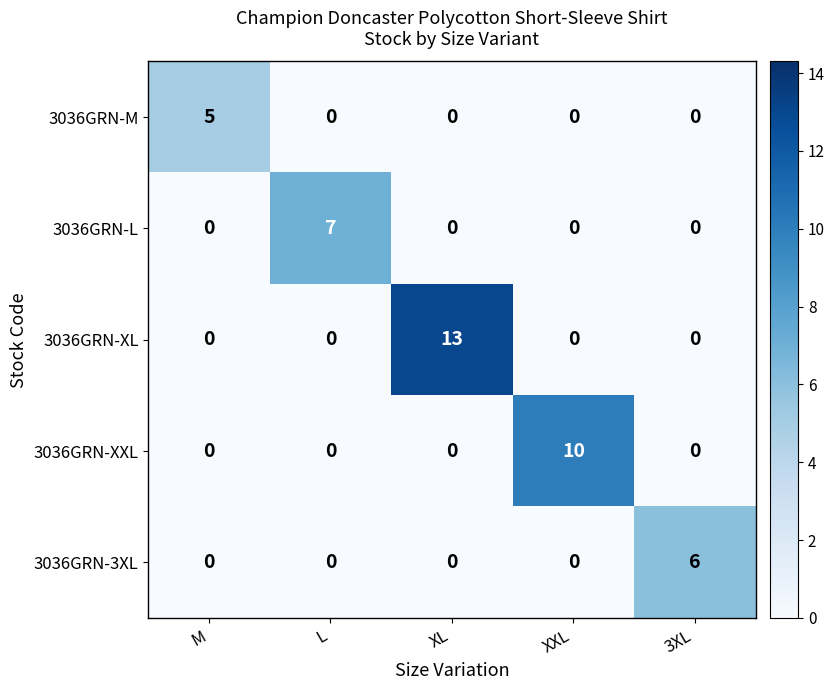

What is the difference between the highest and lowest values at XL?

13